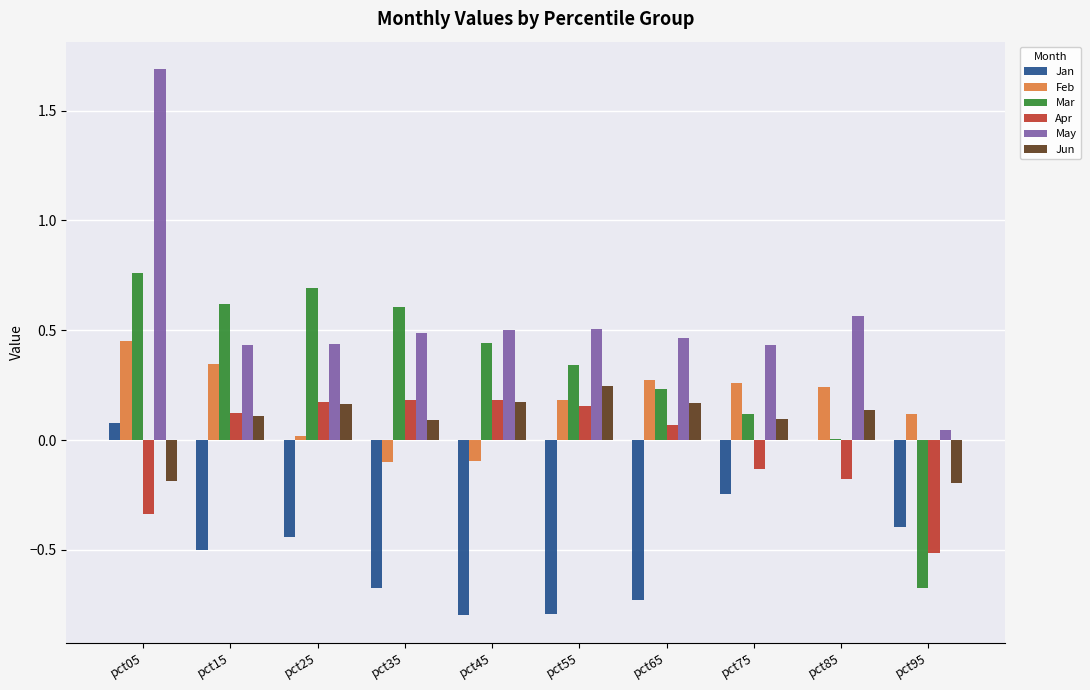

Which series changed the most between pct85 and pct95?

Mar